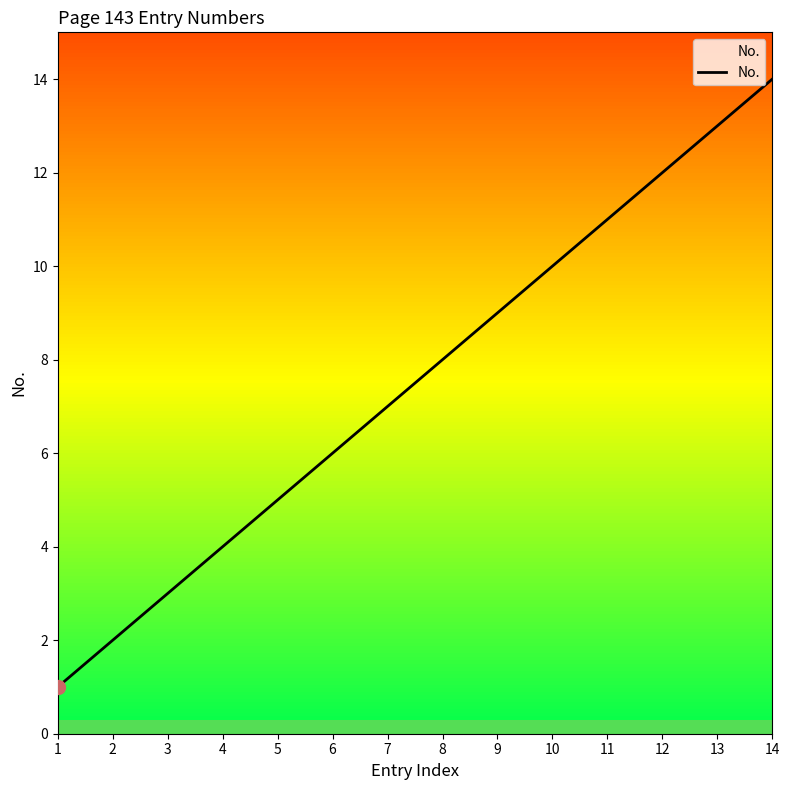

How many lines are shown in the chart?

1